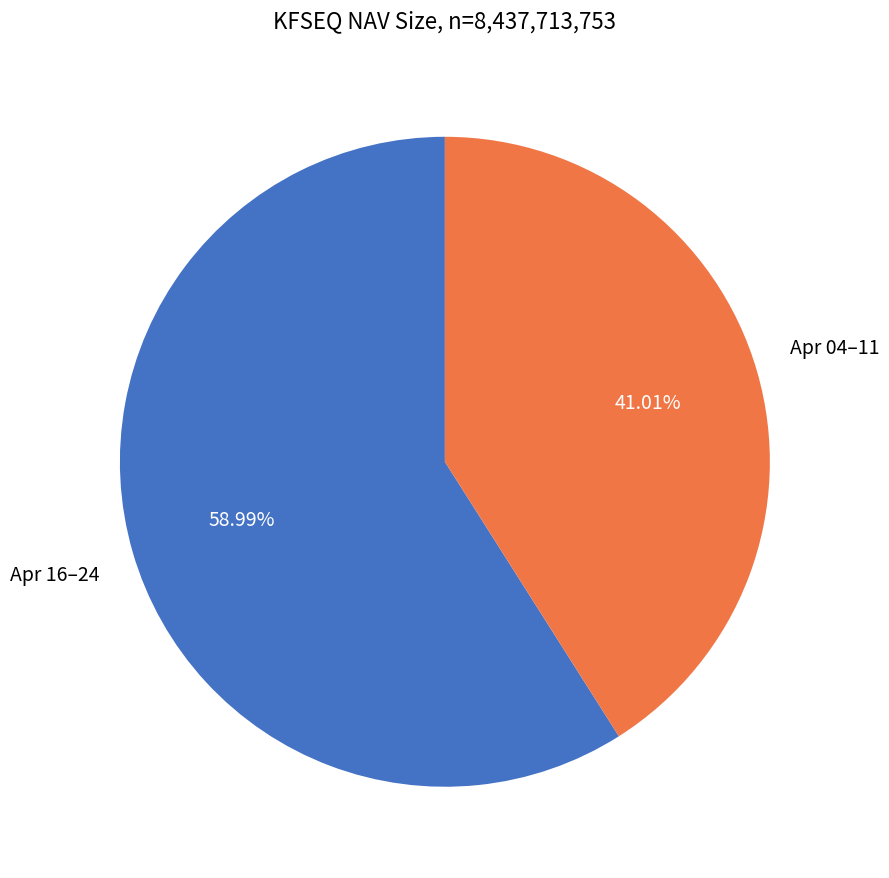

How many slices are in this pie chart?

2